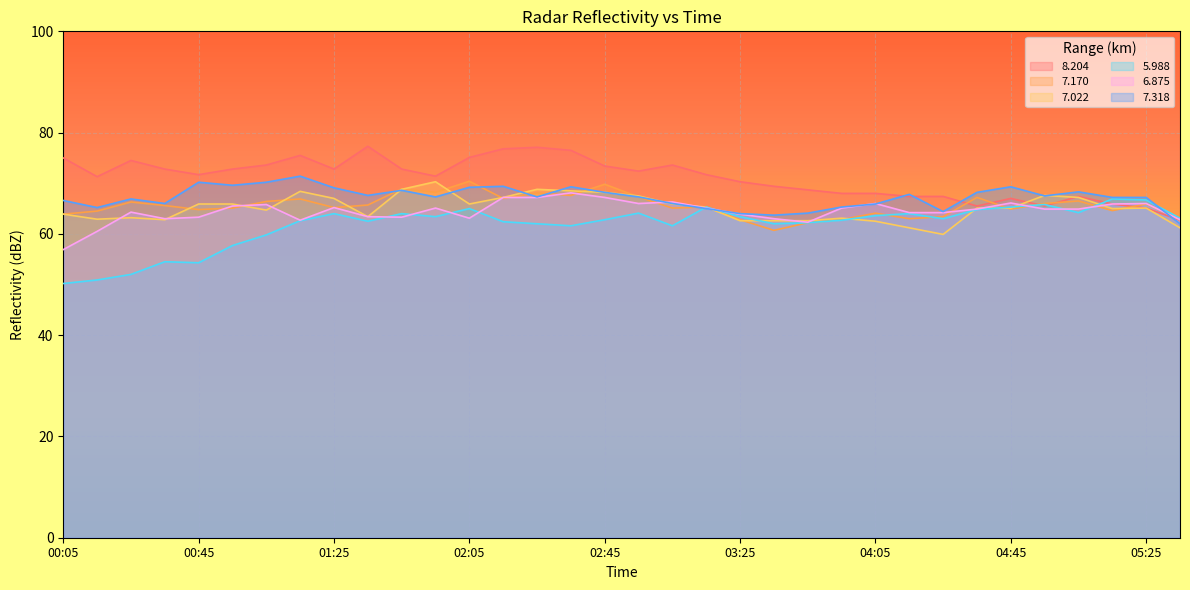

True or false:   7.170 has a value of 106.6 at 02:35.

False